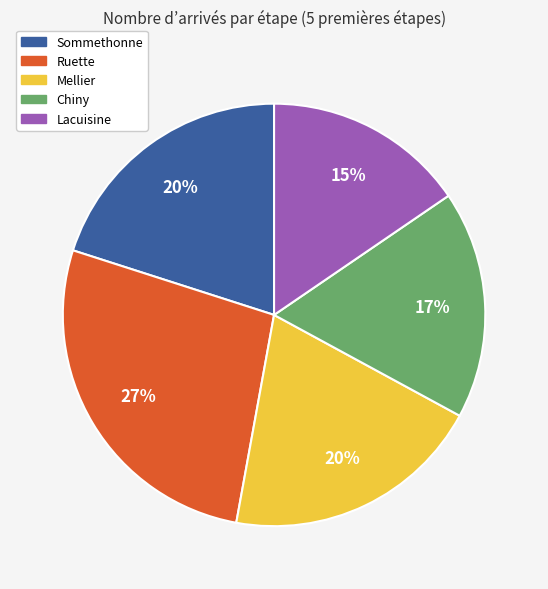

Which category has the biggest portion of the pie?

Ruette